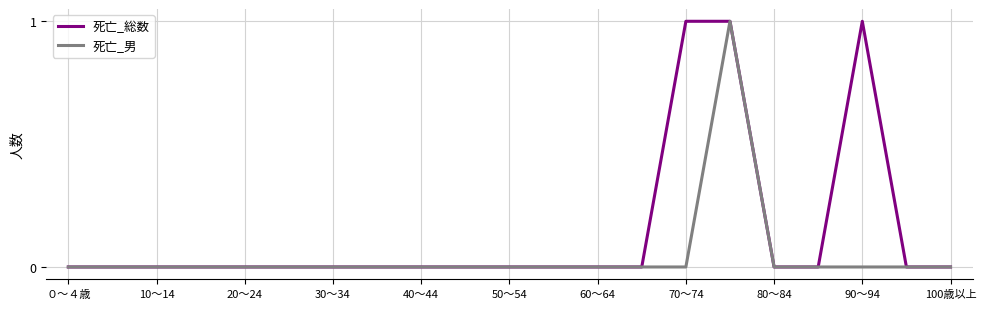

List the series in order of their overall mean, highest first.

死亡_総数, 死亡_男